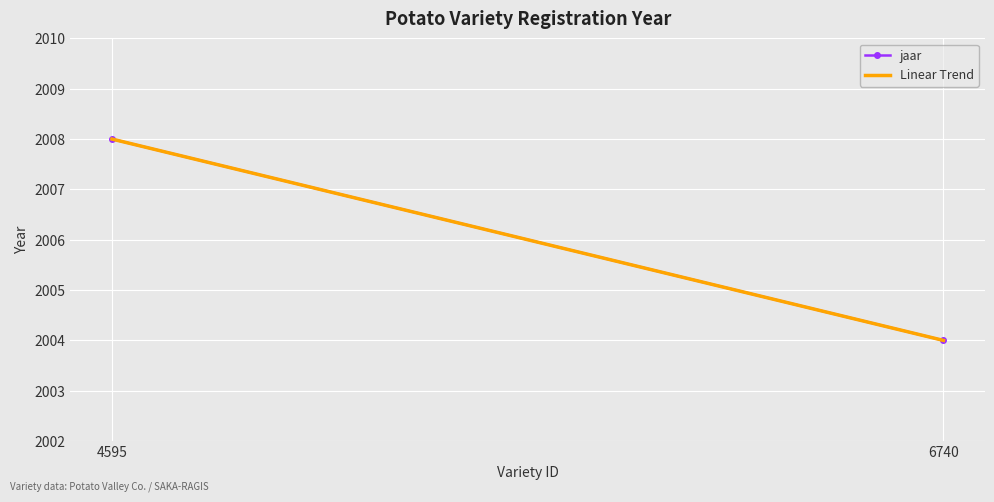

The value at LABELLA is 3081. True or false?

False